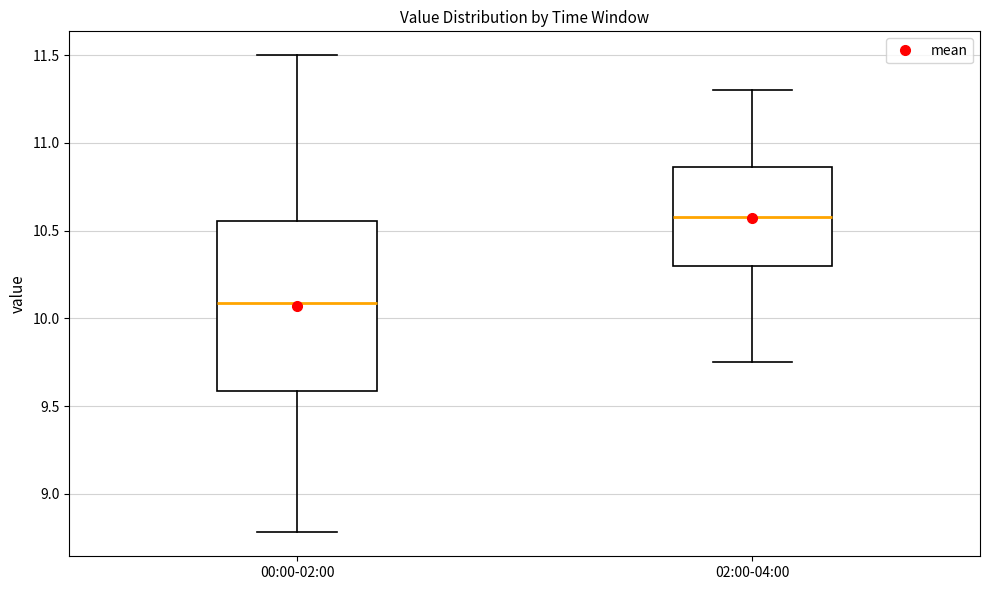

Which box is the tallest, from its lower edge to its upper edge?

00:00-02:00